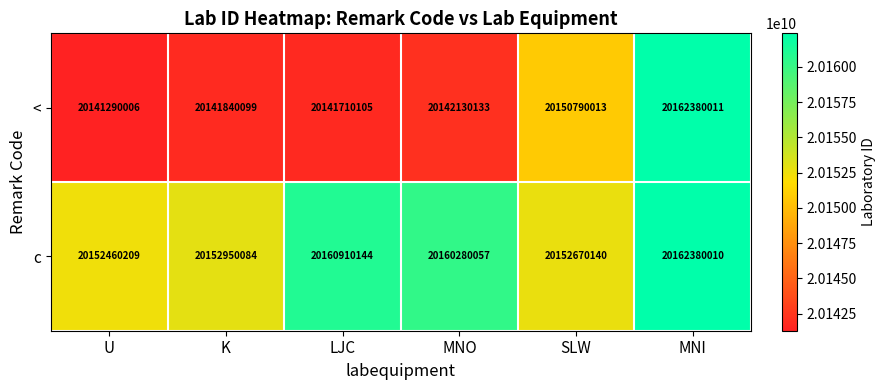

Which label corresponds to the smallest value in the chart?

U